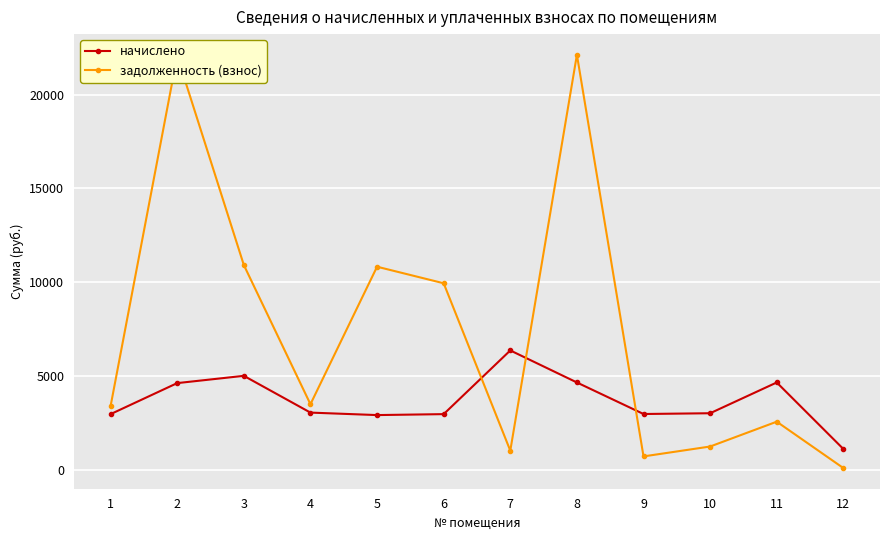

The задолженность (взнос) series shows 13385.3 at 6. True or false?

False